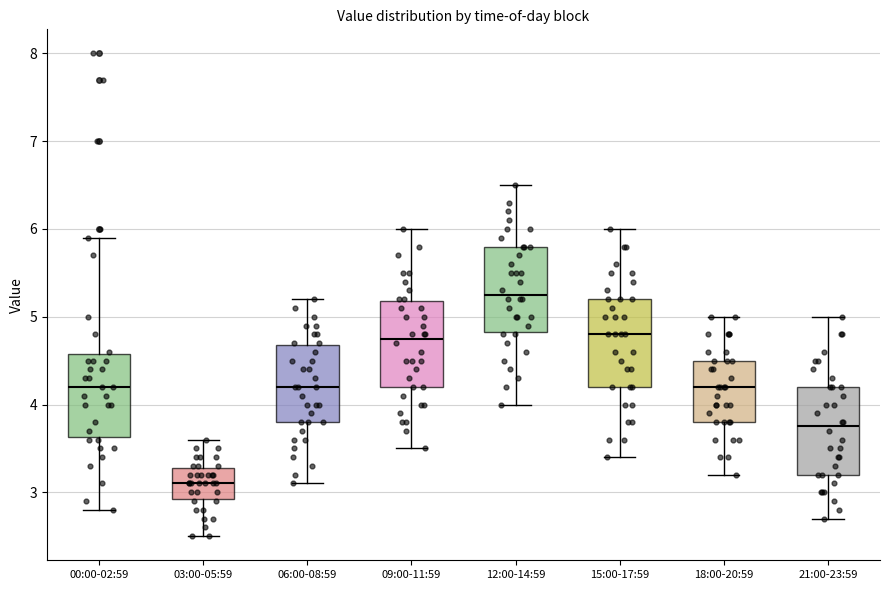

Reading left to right, transcribe this box plot: for each box, give where its median line is, the range the box spans, and where its two whiskers end, as read against the y-axis. The values are not printed on the chart, so give them approximately, as read against the axis.

00:00-02:59: median 4.2, box 3.6 to 4.6, whiskers 2.8 to 5.9
03:00-05:59: median 3.1, box 2.9 to 3.3, whiskers 2.5 to 3.6
06:00-08:59: median 4.2, box 3.8 to 4.7, whiskers 3.1 to 5.2
09:00-11:59: median 4.8, box 4.2 to 5.2, whiskers 3.5 to 6.0
12:00-14:59: median 5.3, box 4.8 to 5.8, whiskers 4.0 to 6.5
15:00-17:59: median 4.8, box 4.2 to 5.2, whiskers 3.4 to 6.0
18:00-20:59: median 4.2, box 3.8 to 4.5, whiskers 3.2 to 5.0
21:00-23:59: median 3.8, box 3.2 to 4.2, whiskers 2.7 to 5.0